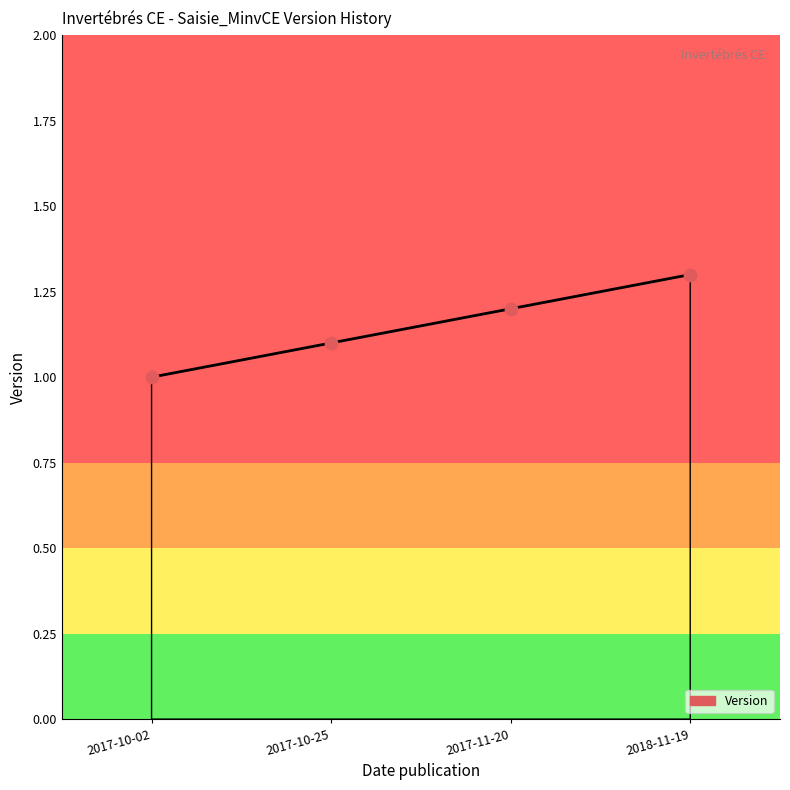

Approximately how many times larger is the value at 2017-10-02 compared to 2017-10-25?

0.9